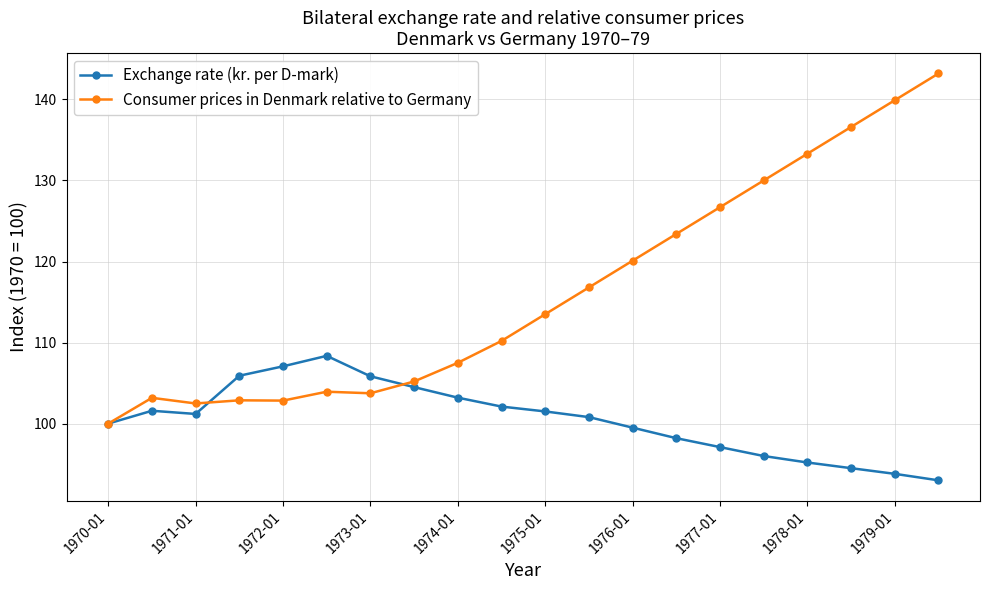

What is the sum of all Consumer prices in Denmark relative to Germany values?

2325.4